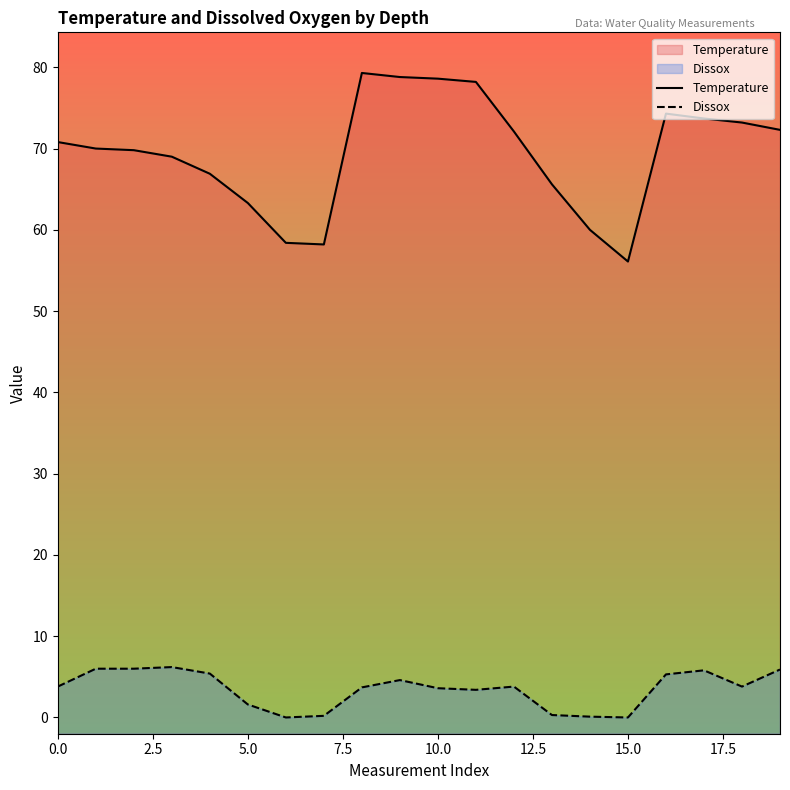

How many series are shown in this chart?

2